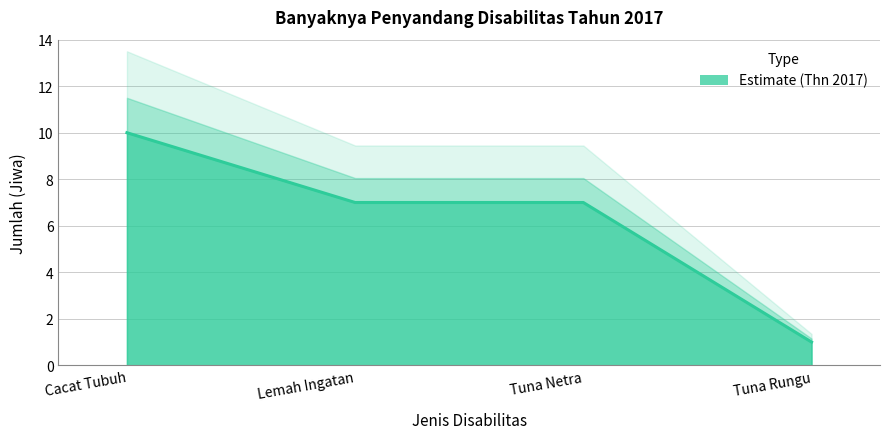

Reading left to right, what are all the values shown in this chart?

10	7	7	1